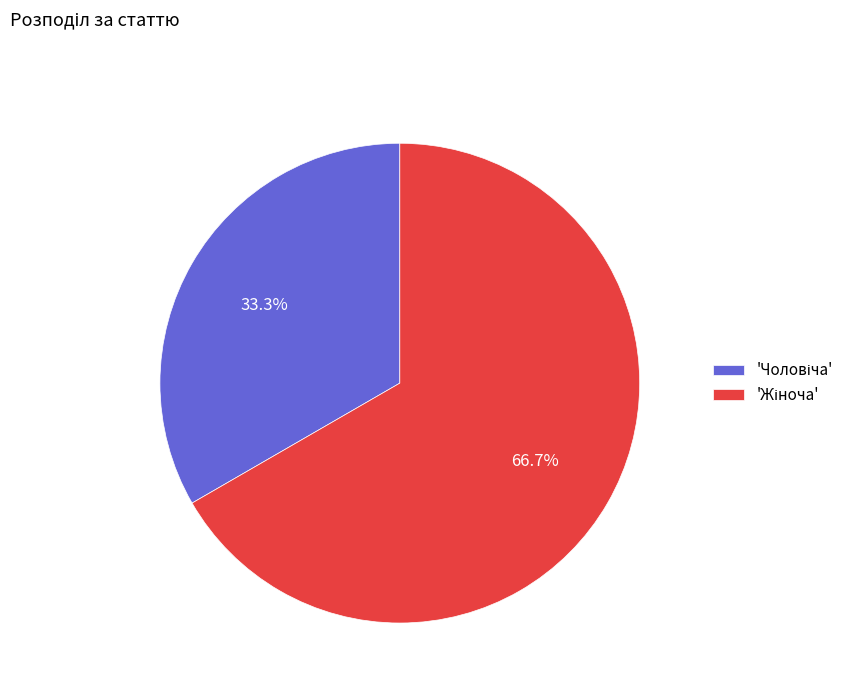

How many slices are in this pie chart?

2